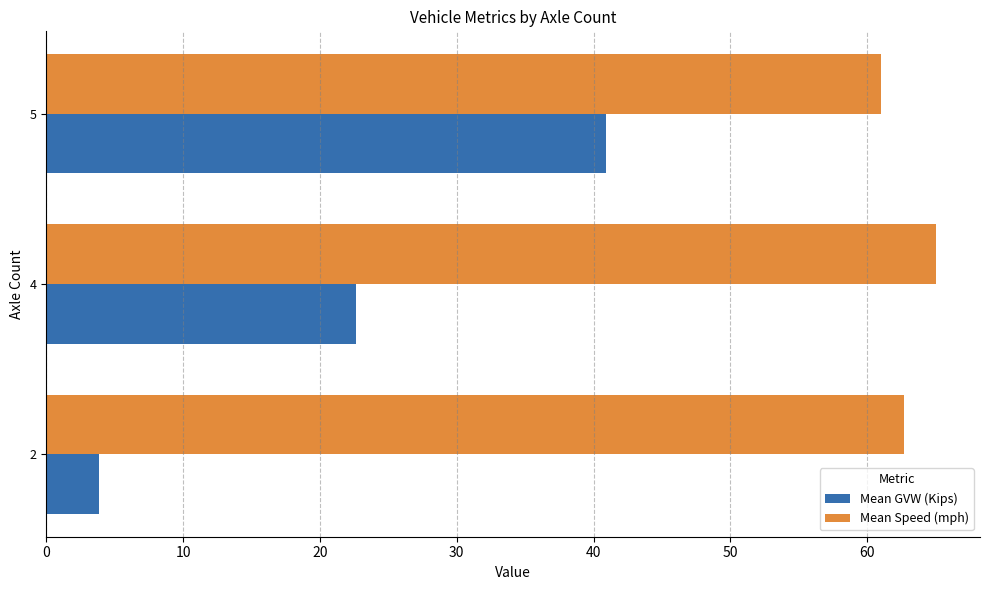

What is the difference between the Mean Speed (mph) values at 5 and 2?

1.7